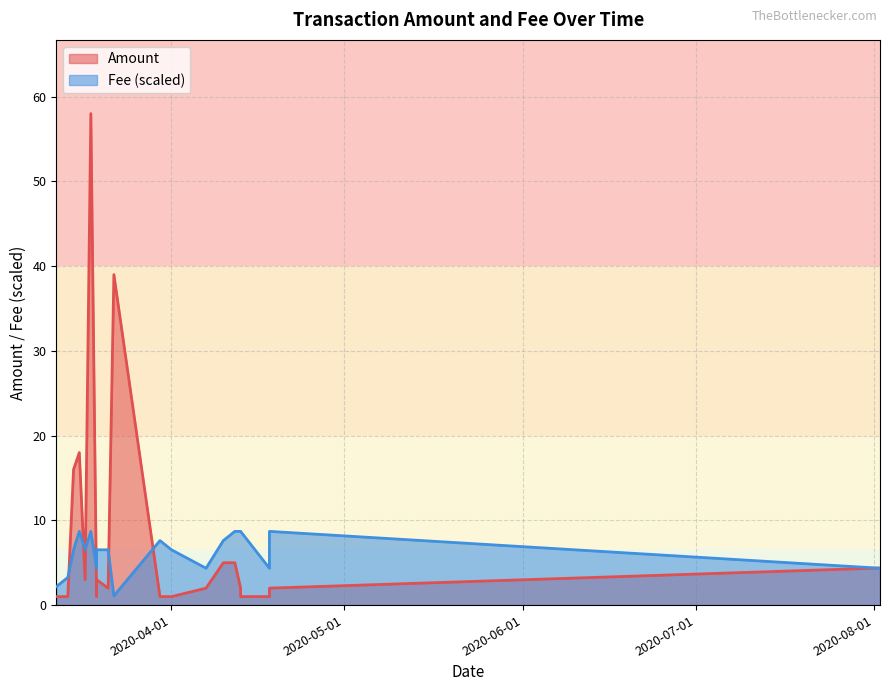

What is the greatest value displayed?

58.0